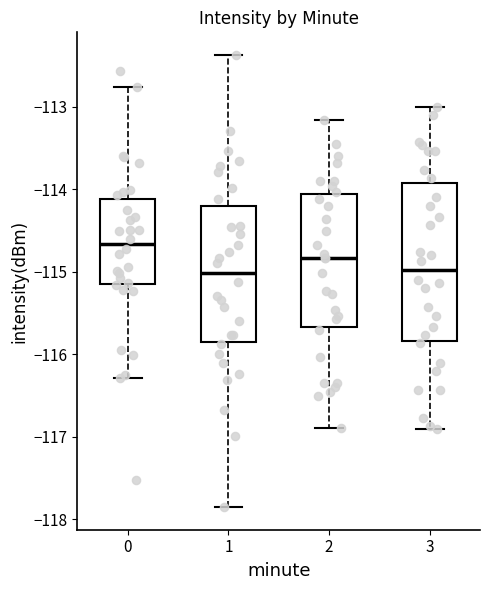

Reading left to right, transcribe this box plot: for each box, give where its median line is, the range the box spans, and where its two whiskers end, as read against the y-axis. The values are not printed on the chart, so give them approximately, as read against the axis.

0: median -114.7, box -115.2 to -114.1, whiskers -116.3 to -112.8
1: median -115.0, box -115.8 to -114.2, whiskers -117.9 to -112.4
2: median -114.8, box -115.7 to -114.1, whiskers -116.9 to -113.2
3: median -115.0, box -115.8 to -113.9, whiskers -116.9 to -113.0